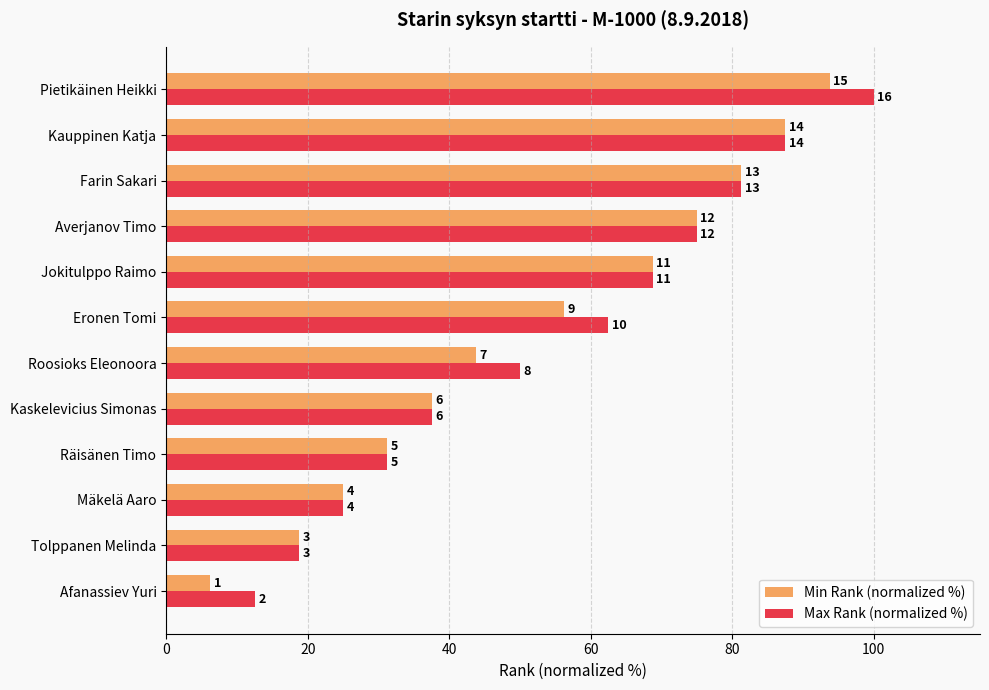

What are all the series names shown in the legend?

Min Rank (normalized %), Max Rank (normalized %)